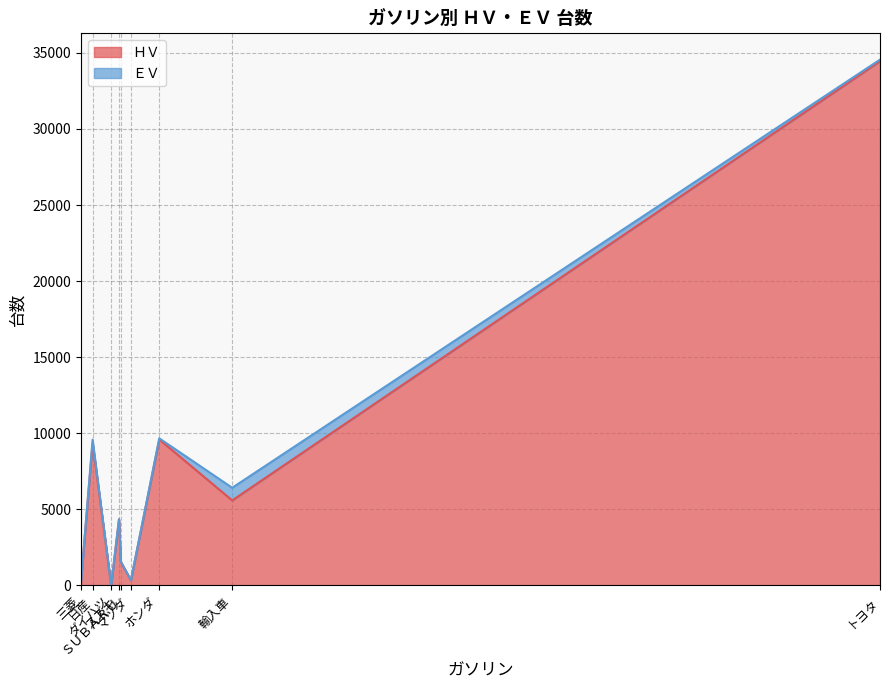

What is the maximum value shown in the chart?

34453